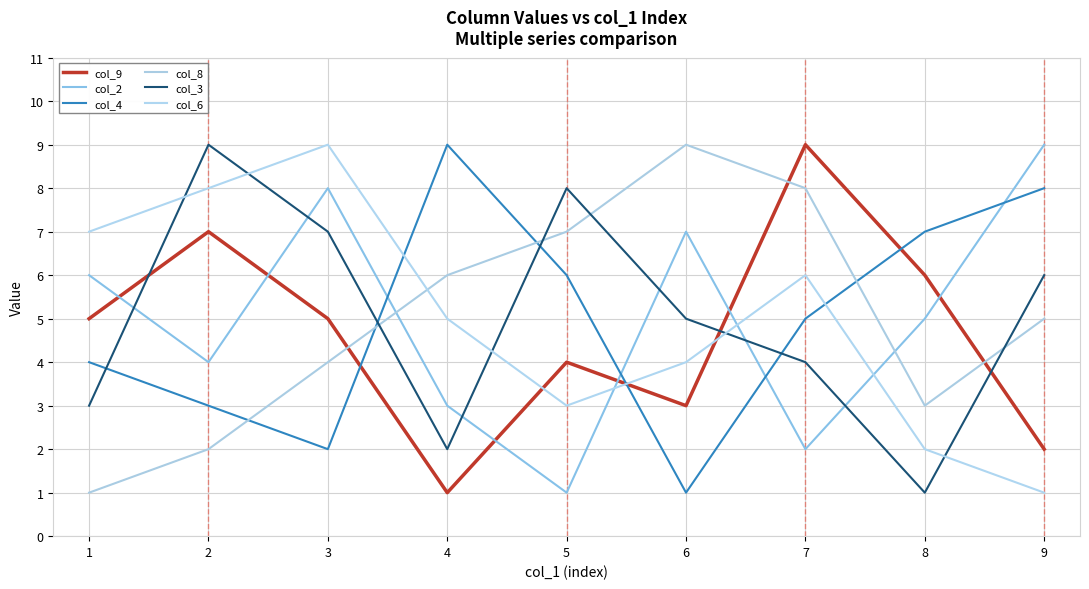

How many col_8 values are between 3 and 7?

5